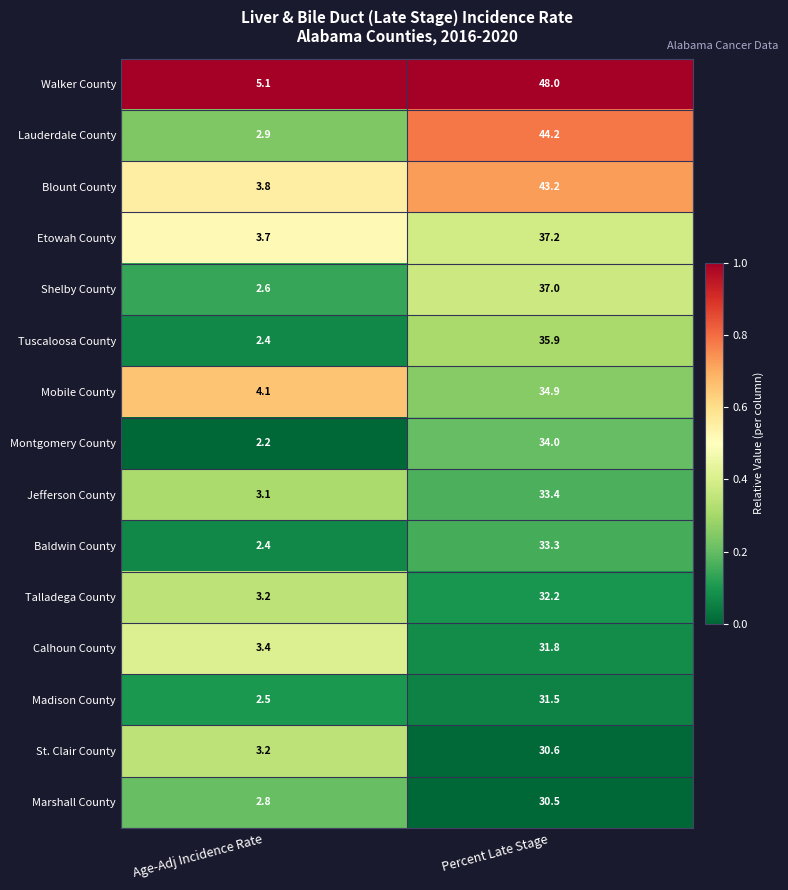

Reading left to right, extract all data points from this chart.

Walker County: 5.1	48.0
Lauderdale County: 2.9	44.2
Blount County: 3.8	43.2
Etowah County: 3.7	37.2
Shelby County: 2.6	37.0
Tuscaloosa County: 2.4	35.9
Mobile County: 4.1	34.9
Montgomery County: 2.2	34.0
Jefferson County: 3.1	33.4
Baldwin County: 2.4	33.3
Talladega County: 3.2	32.2
Calhoun County: 3.4	31.8
Madison County: 2.5	31.5
St. Clair County: 3.2	30.6
Marshall County: 2.8	30.5